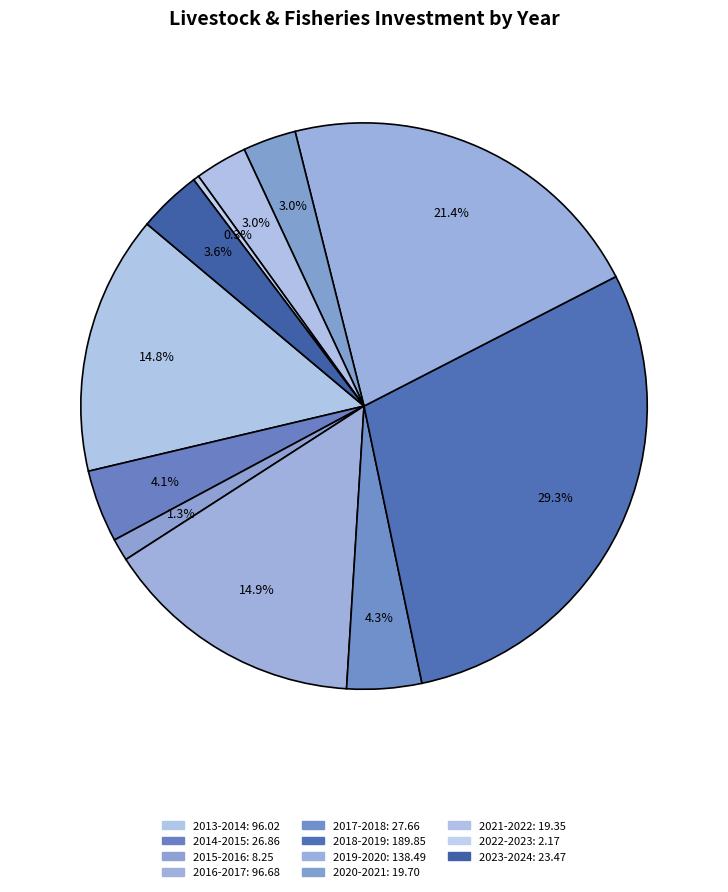

Is it true that 2018-2019 is 39% of the pie?

False